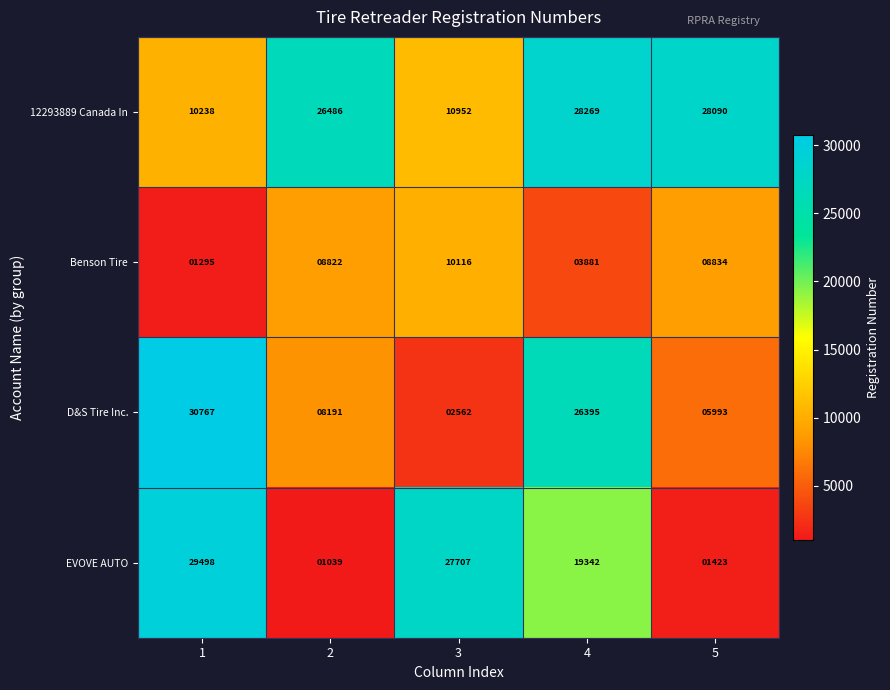

Reading right to left, list all the values displayed in this chart.

12293889 Canada In: 5=28090	4=28269	3=10952	2=26486	1=10238
Benson Tire: 5=8834	4=3881	3=10116	2=8822	1=1295
D&S Tire Inc.: 5=5993	4=26395	3=2562	2=8191	1=30767
EVOVE AUTO: 5=1423	4=19342	3=27707	2=1039	1=29498